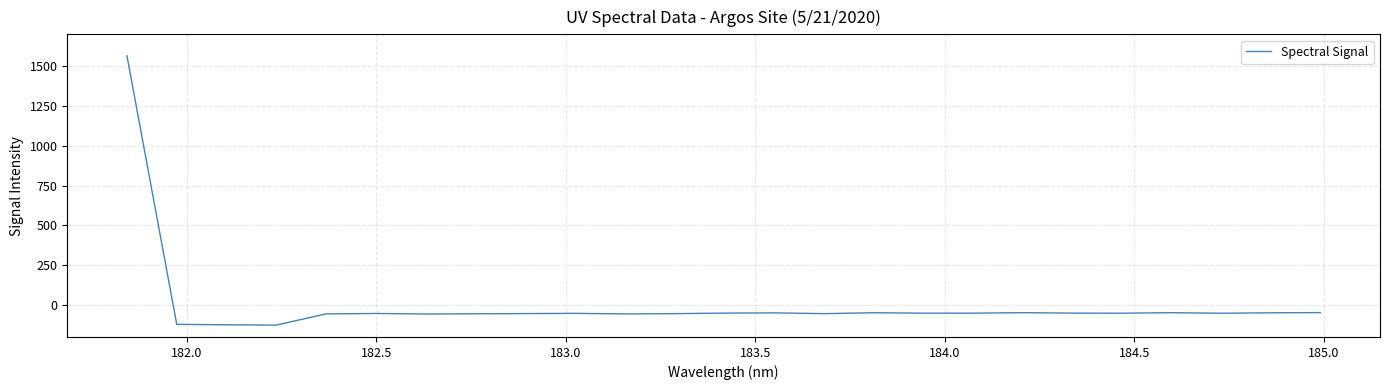

What is the smallest value displayed?

-125.4